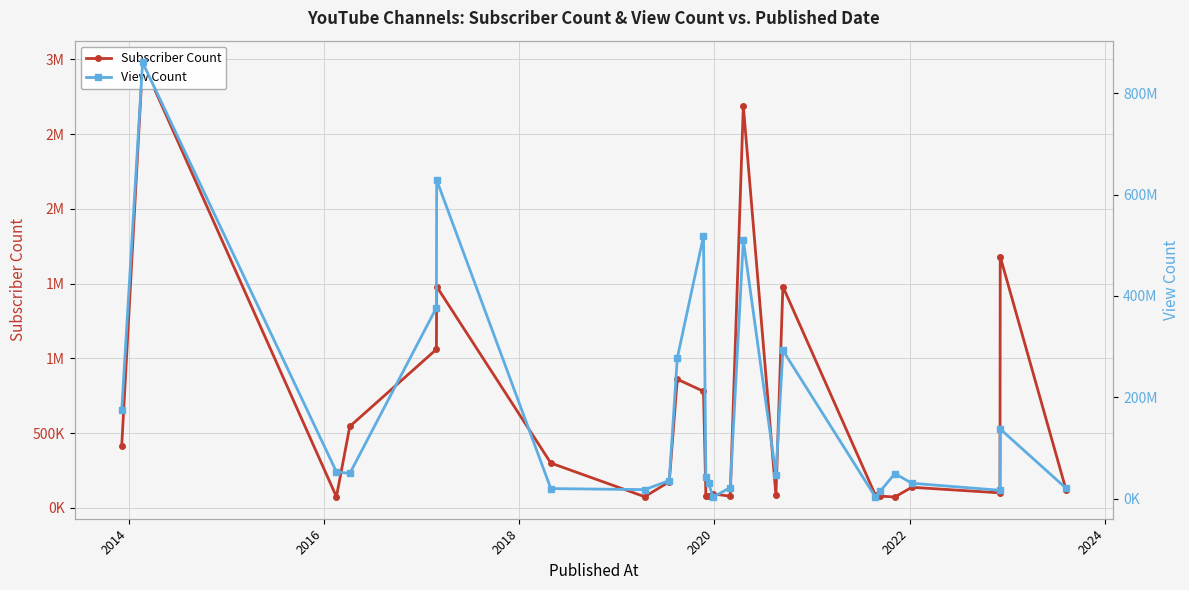

True or false: Subscriber Count and View Count cross at least once.

False